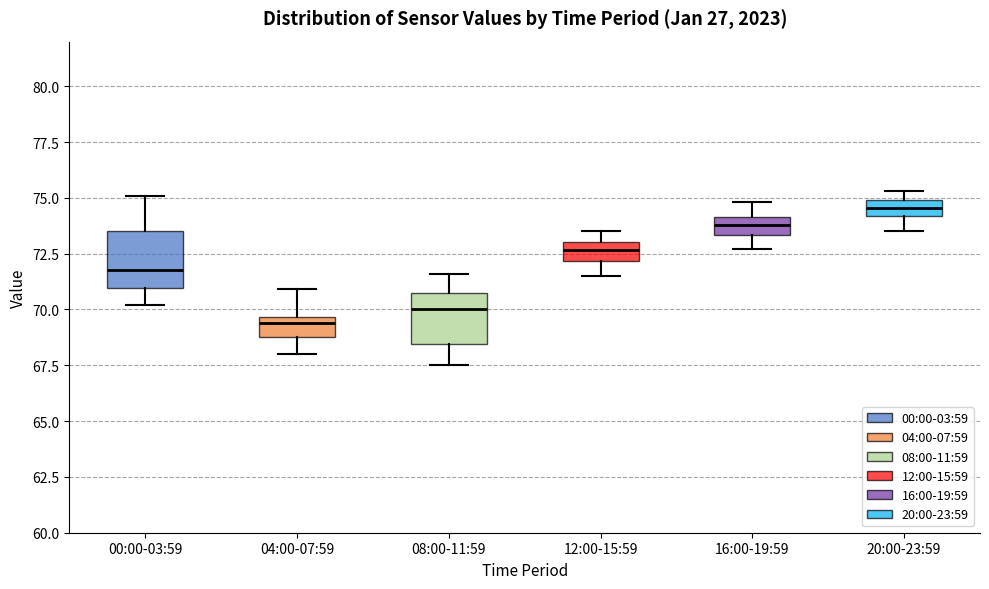

Which box has the lowest median line?

04:00-07:59